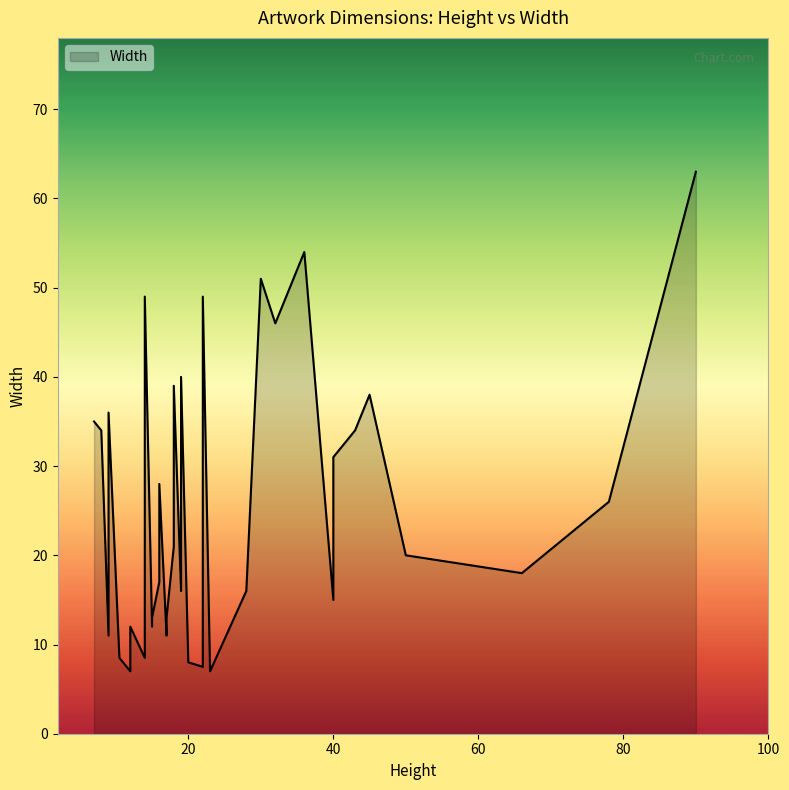

At which label is the value closest to 35?

7